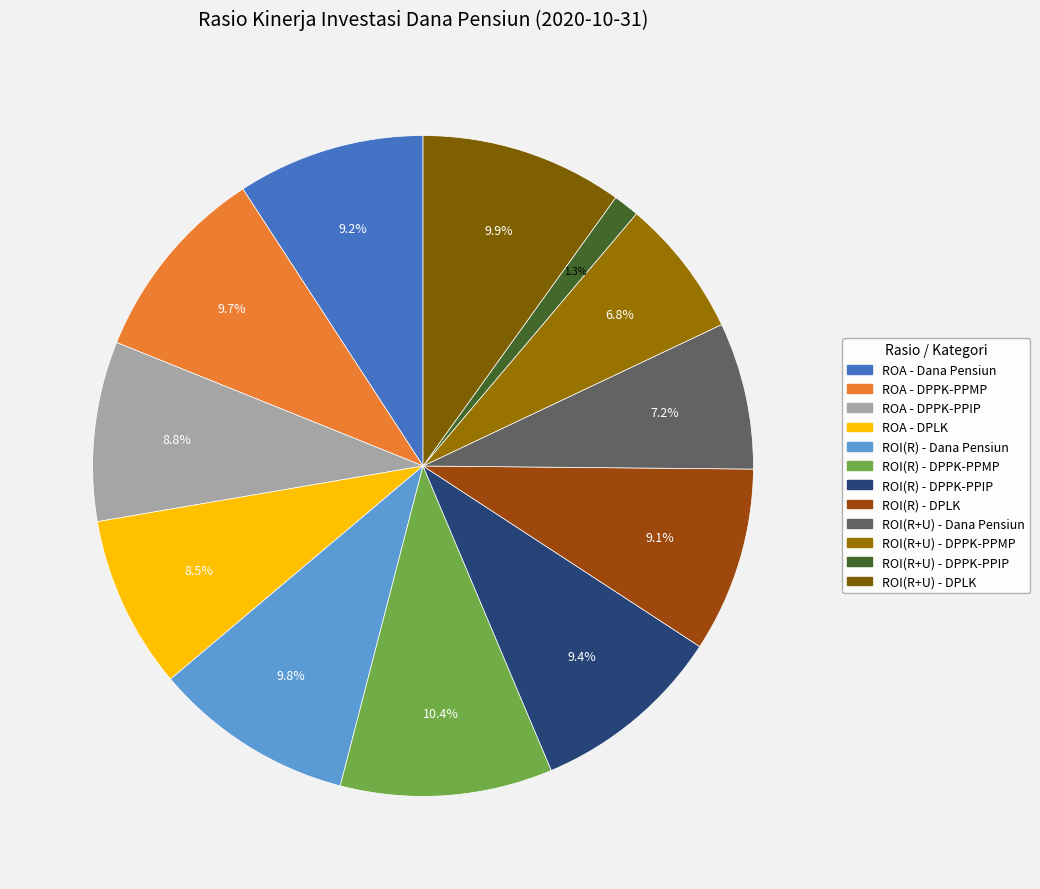

To the nearest percent, what is the difference between the largest and smallest slice percentages?

9%